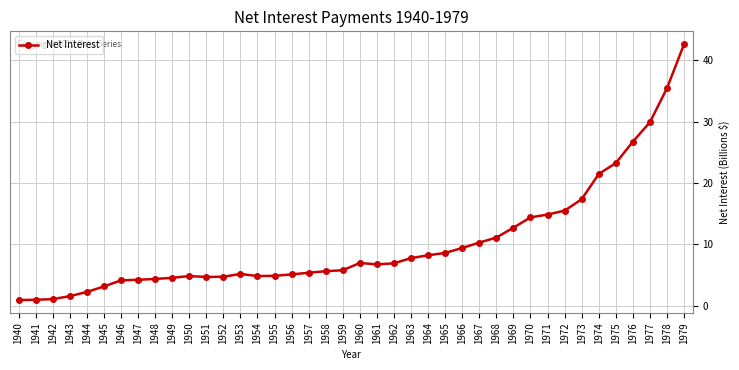

What is the value of the 26th point from the left?

8.6